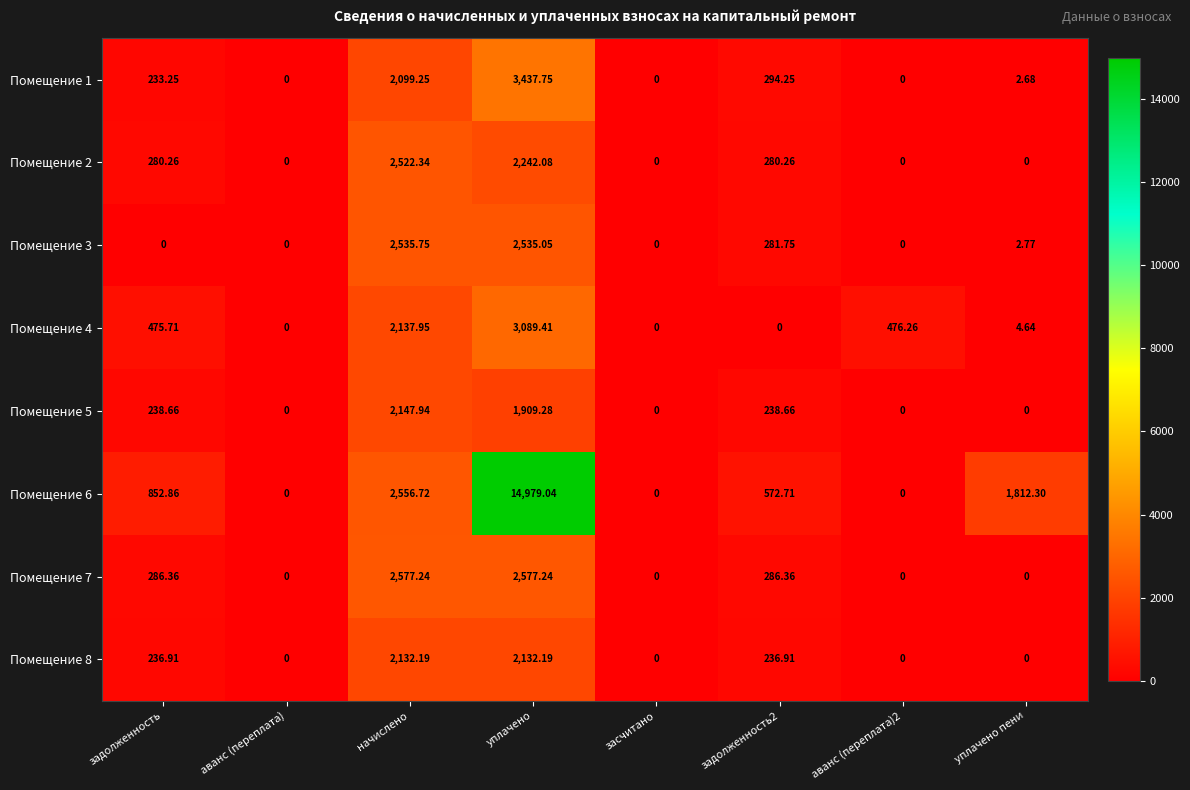

Where does the Помещение 5 series first go above 238?

задолженность